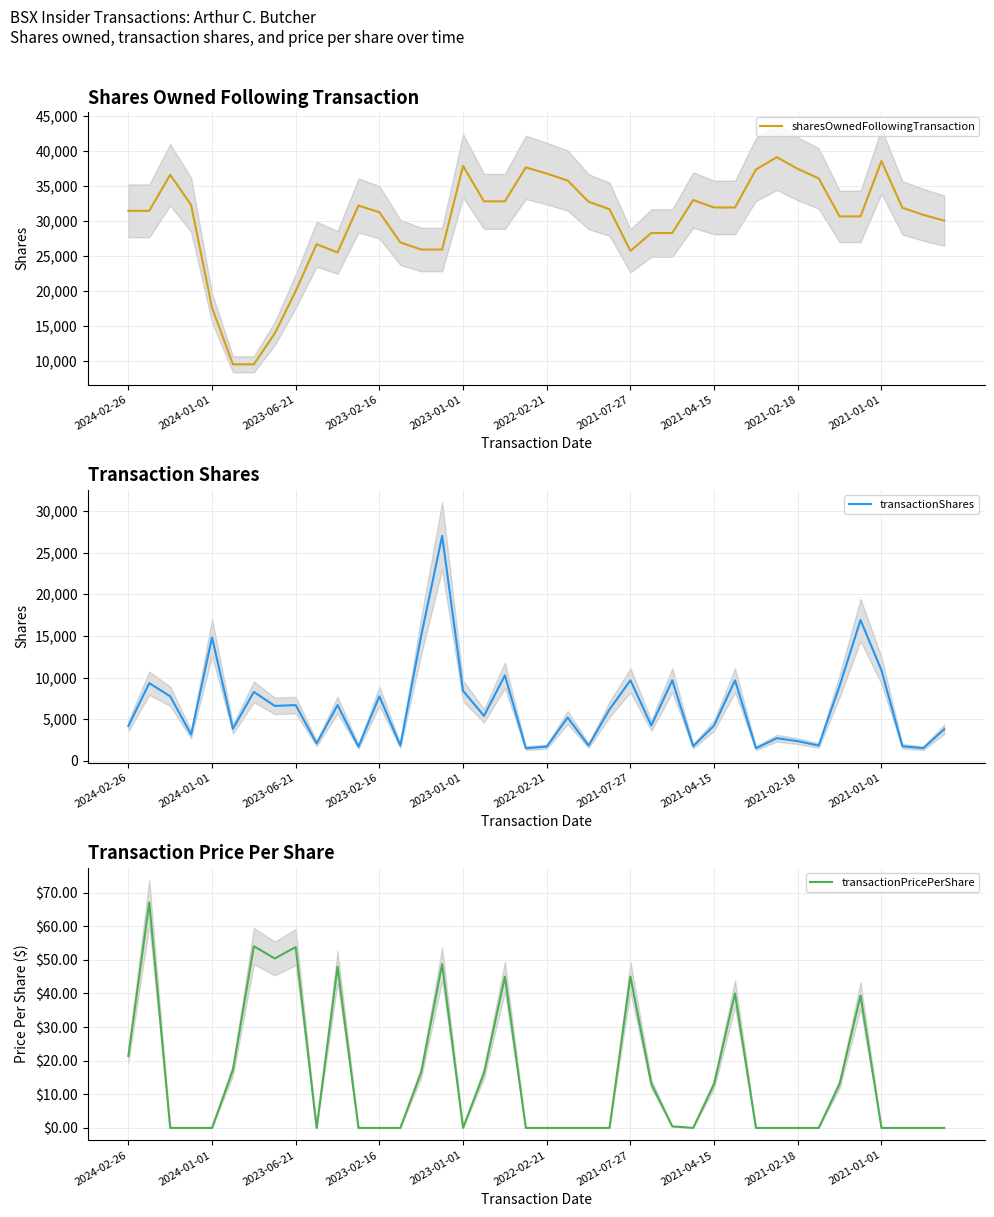

True or false: sharesOwnedFollowingTransaction and transactionPricePerShare cross at least once.

False